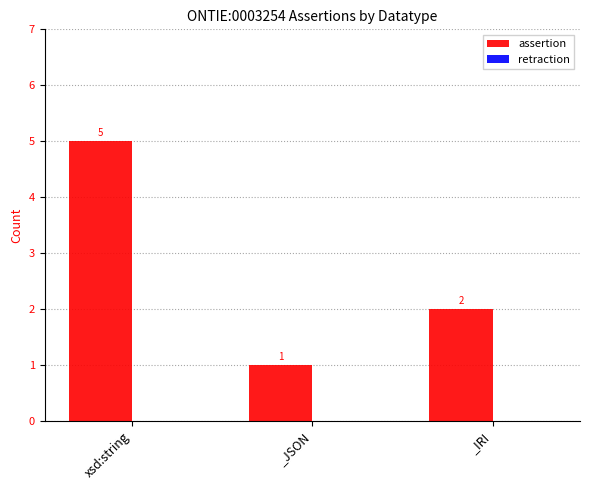

List the labels in order of value, largest first.

xsd:string, _IRI, _JSON